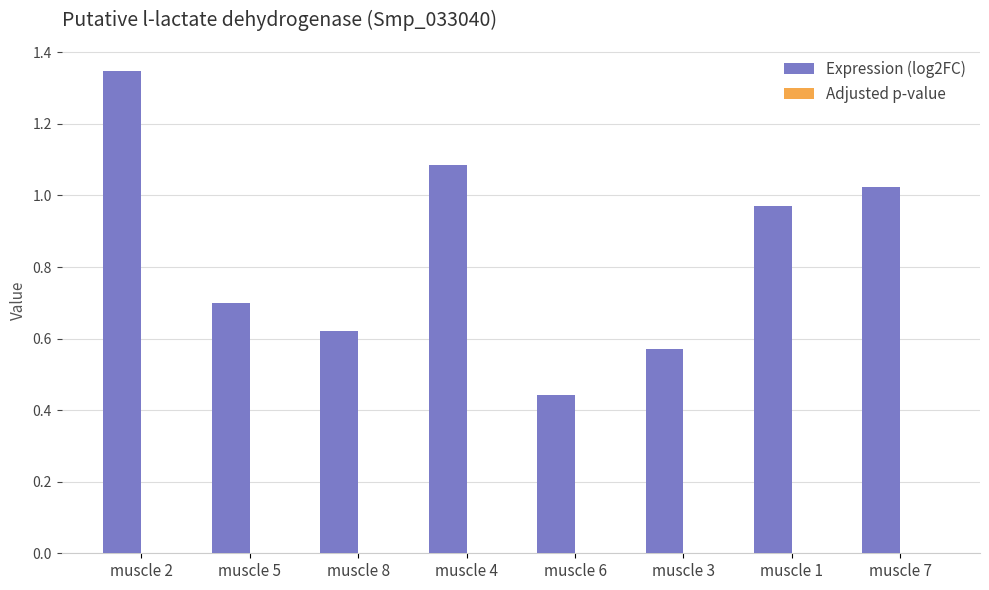

How many groups of bars are there?

8